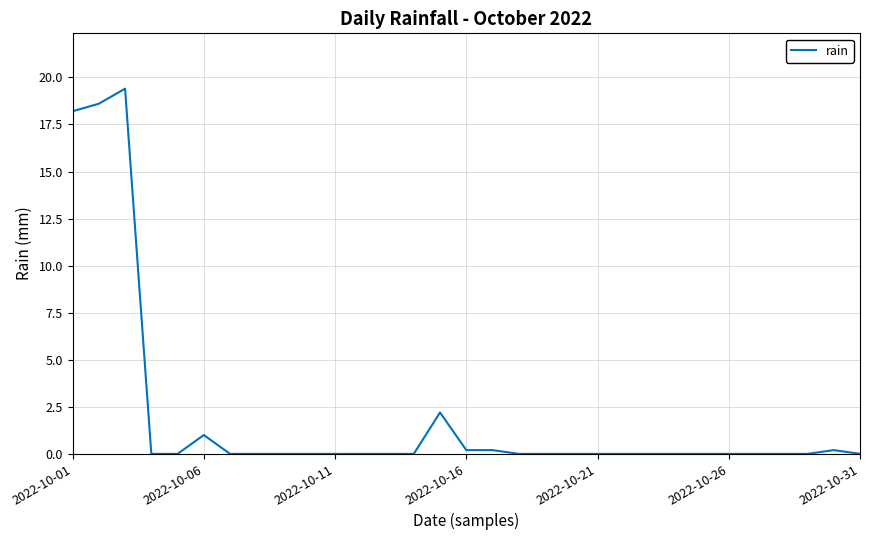

What is the maximum value shown in the chart?

19.4